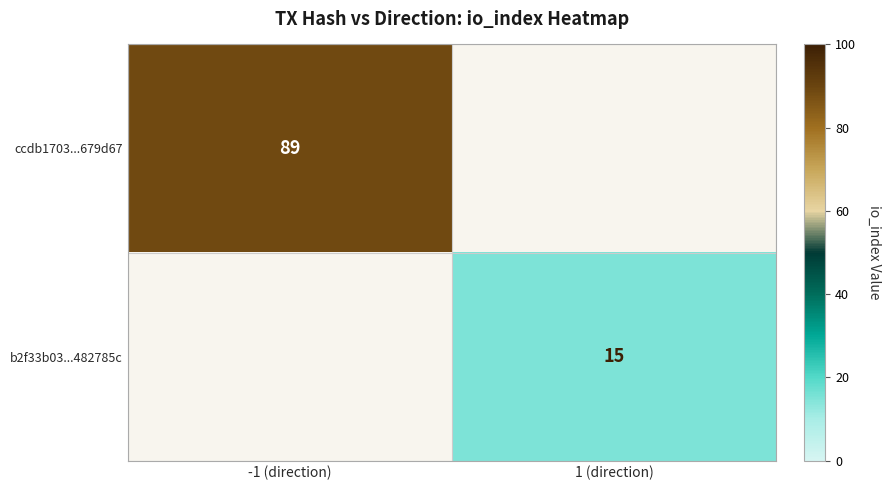

Is the value of b2f33b03...482785c at 1 (direction) greater than the value of ccdb1703...679d67 at -1 (direction)?

No